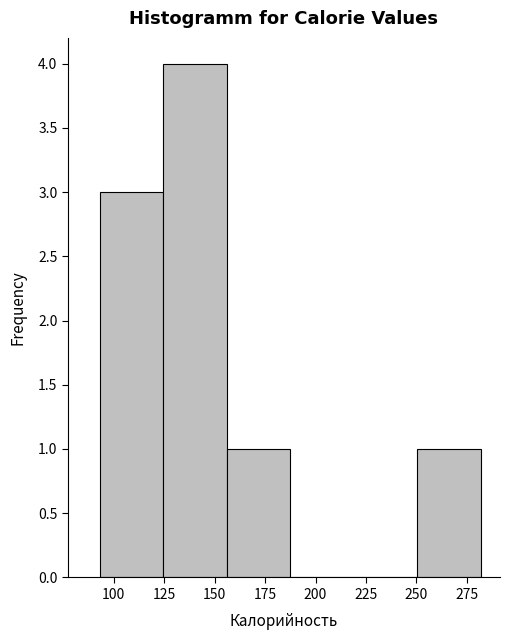

Reading left to right, list every bar in this chart as the range it spans on the x-axis followed by its height. Neither the bar edges nor the heights are printed on the chart, so give them approximately, as read against the axes.

93.0 to 124.5: 3
124.5 to 156.0: 4
156.0 to 187.5: 1
187.5 to 219.0: 0
219.0 to 250.5: 0
250.5 to 282.0: 1